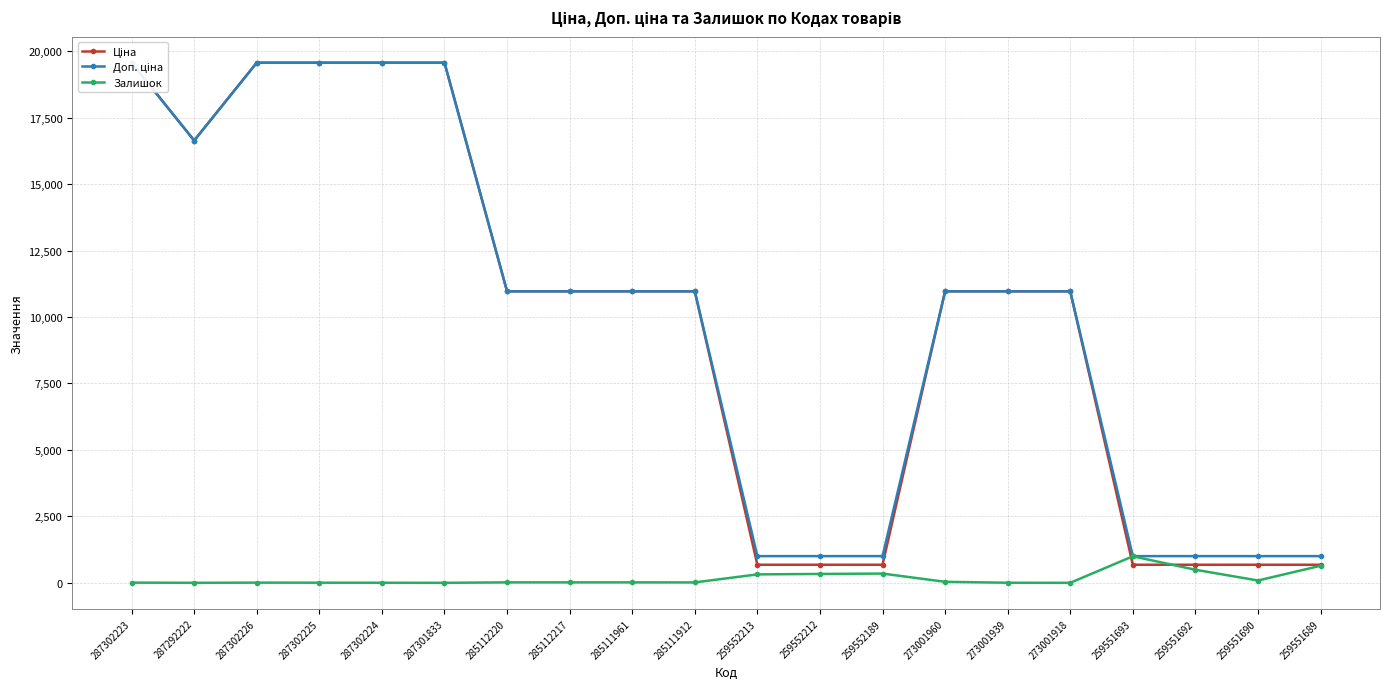

What are all the series names shown in the legend?

Ціна, Доп. ціна, Залишок